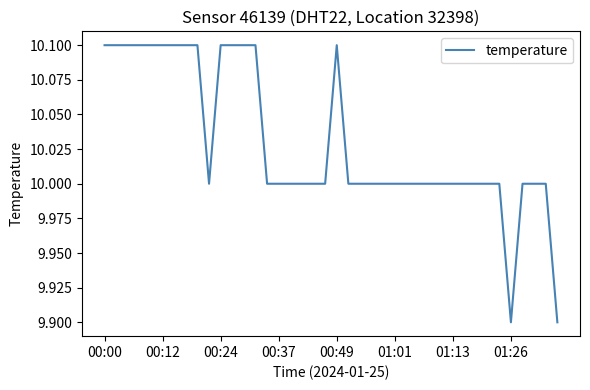

What is the greatest value displayed?

10.1